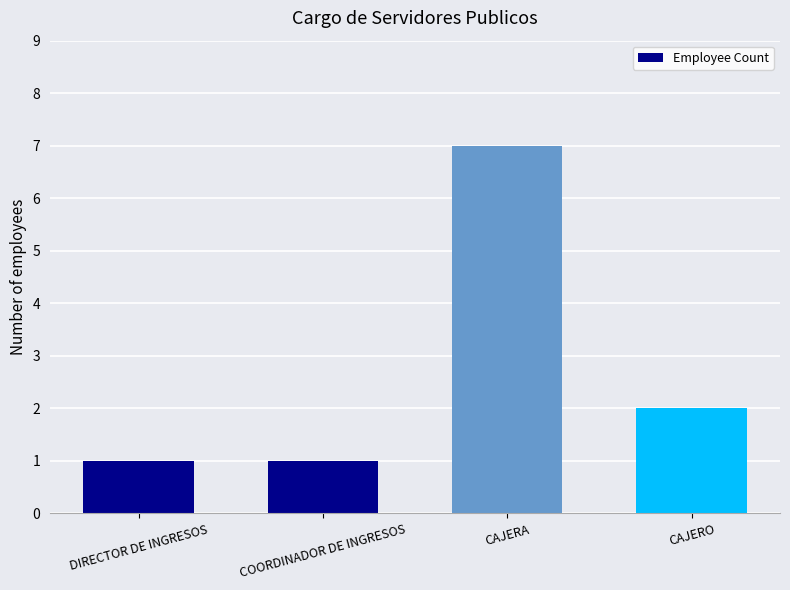

How many data points does each series have?

4